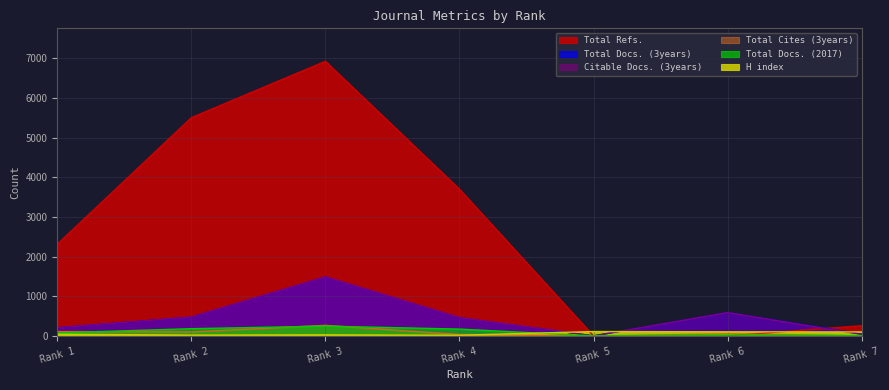

What is the value of the Total Cites (3years) point at the 7th from the left?

3